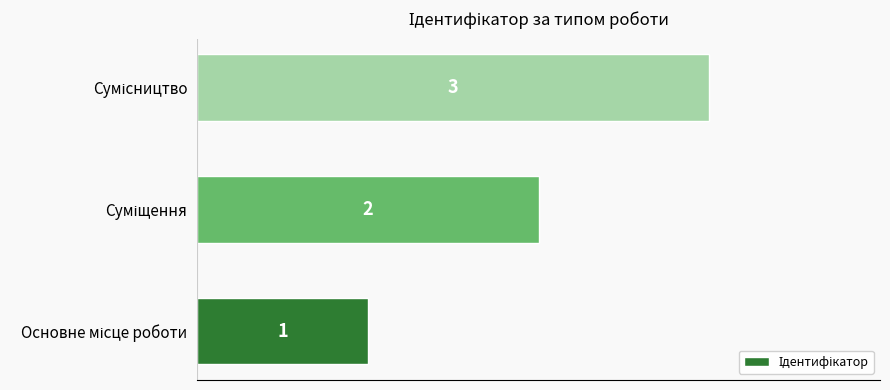

Count the values in the range 1 to 3.

3